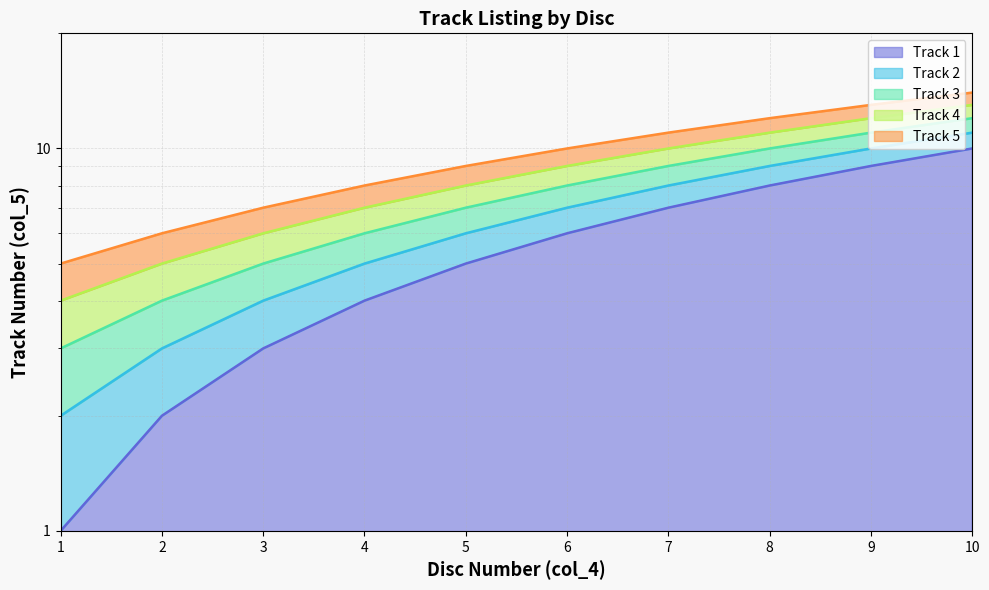

How many data points in Track 5 are above 10?

4